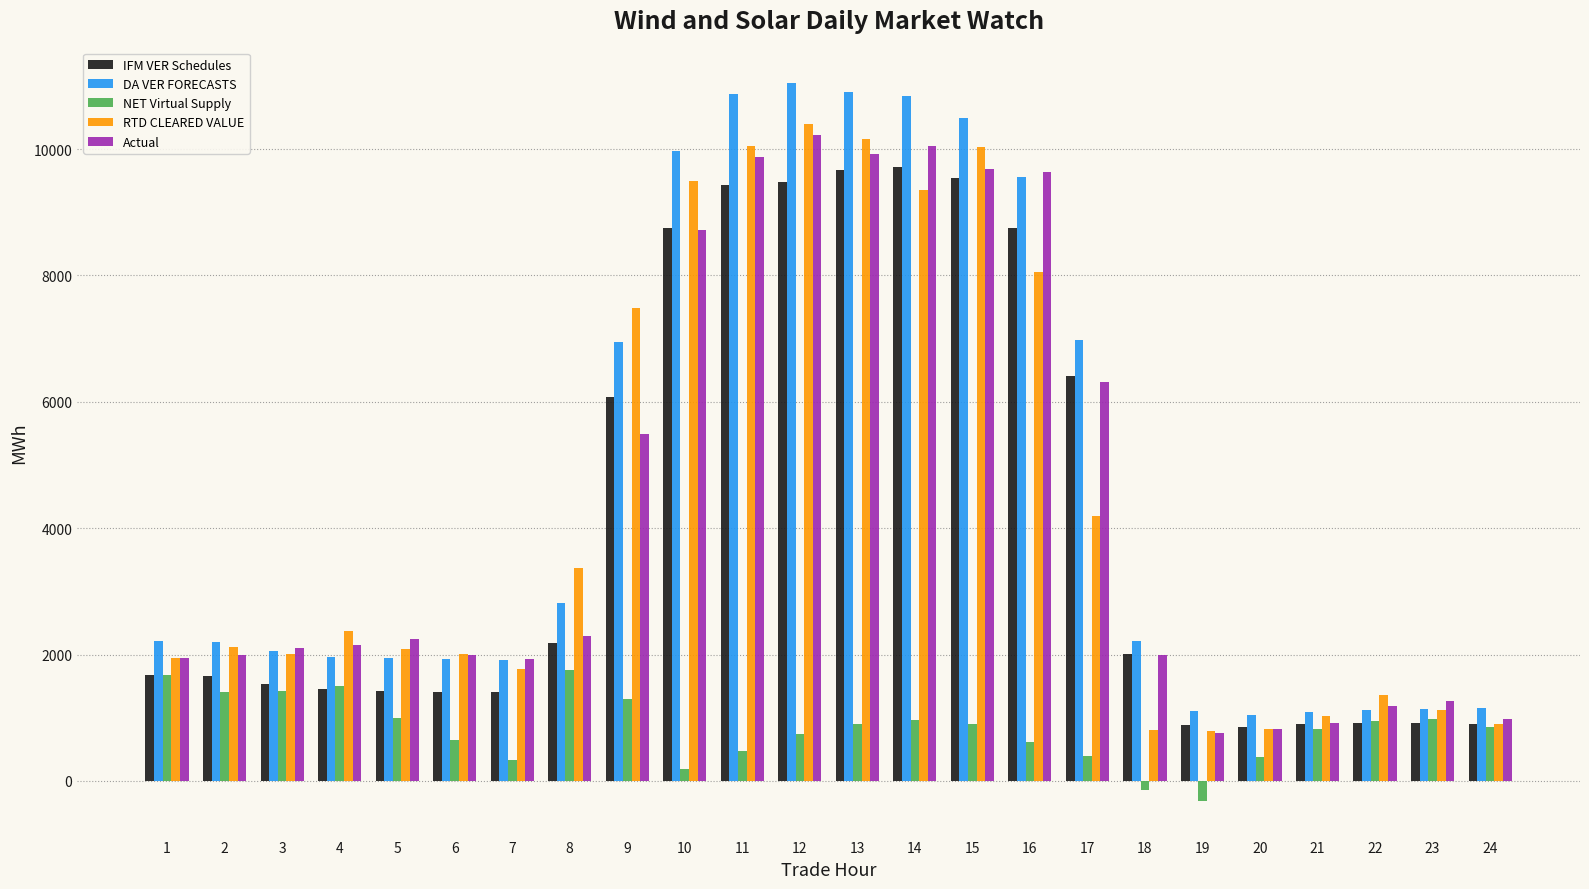

How many bars are there in total?

120